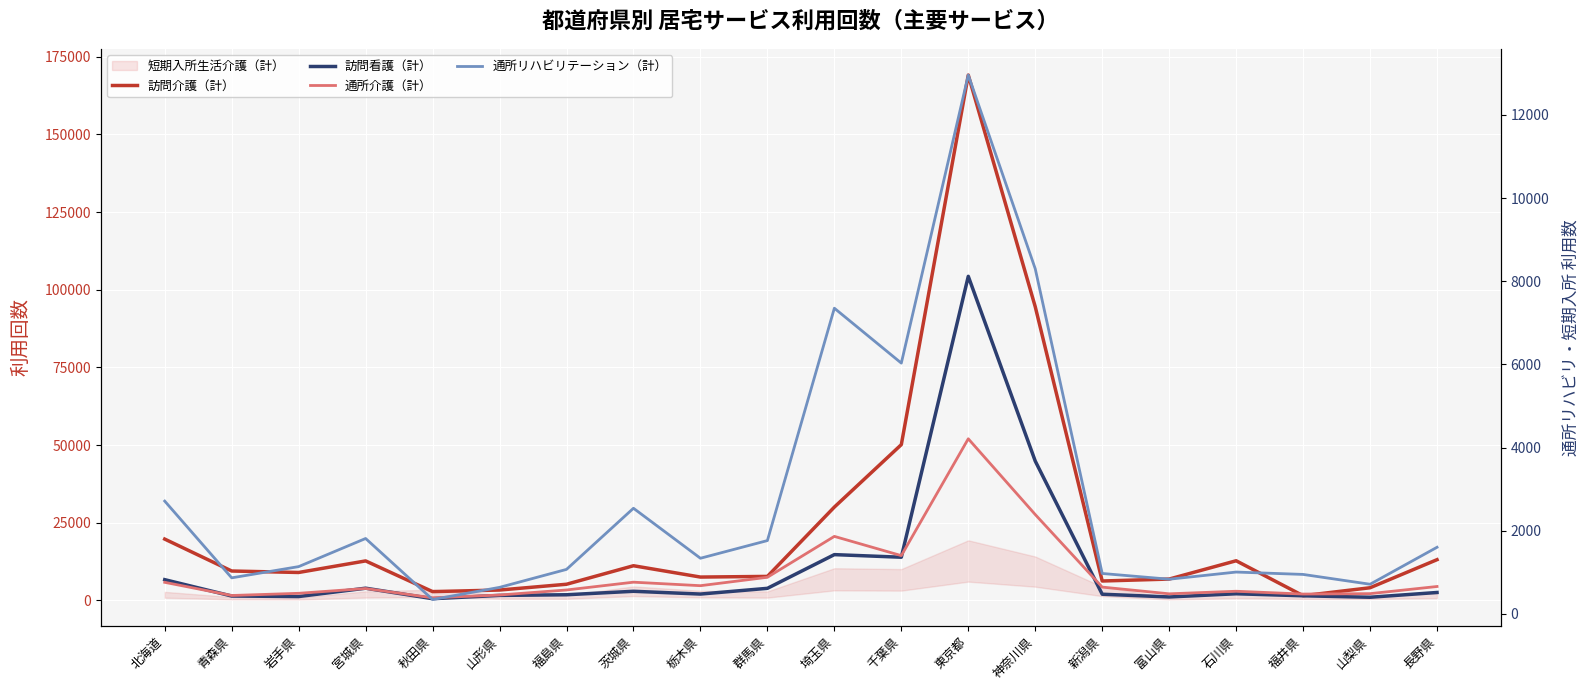

Where is the first local maximum for 通所リハビリテーション（計）?

宮城県